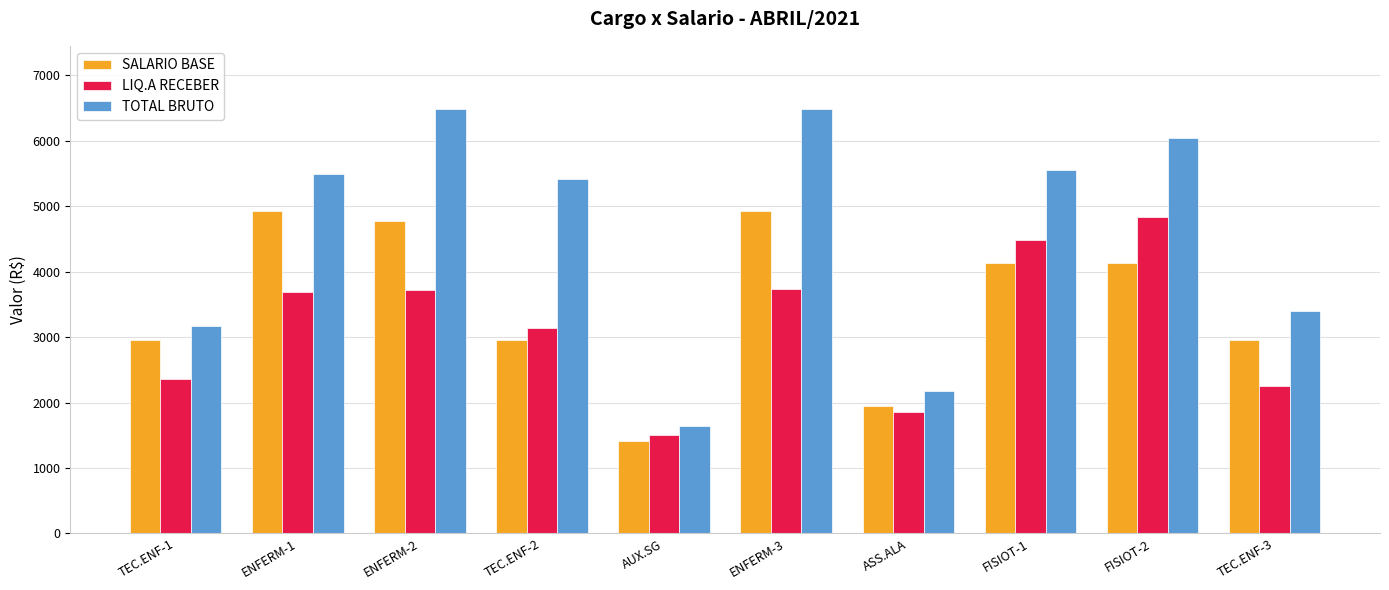

The value of TOTAL BRUTO at ENFERM-3 is 11659.0. True or false?

False